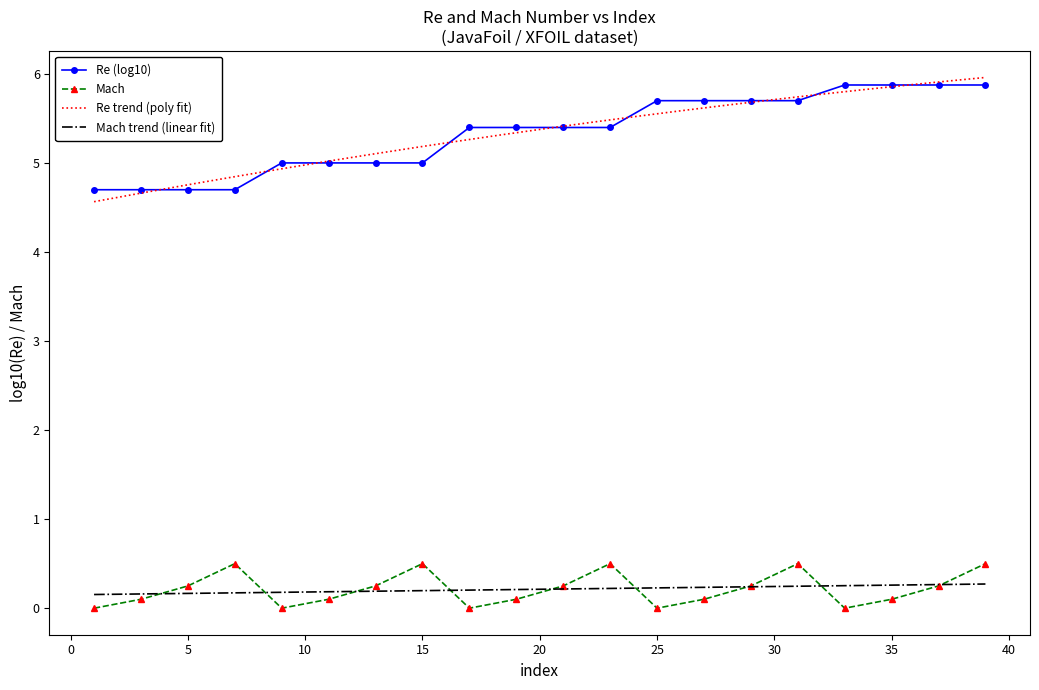

What is the difference between the maximum and minimum values?

0.5